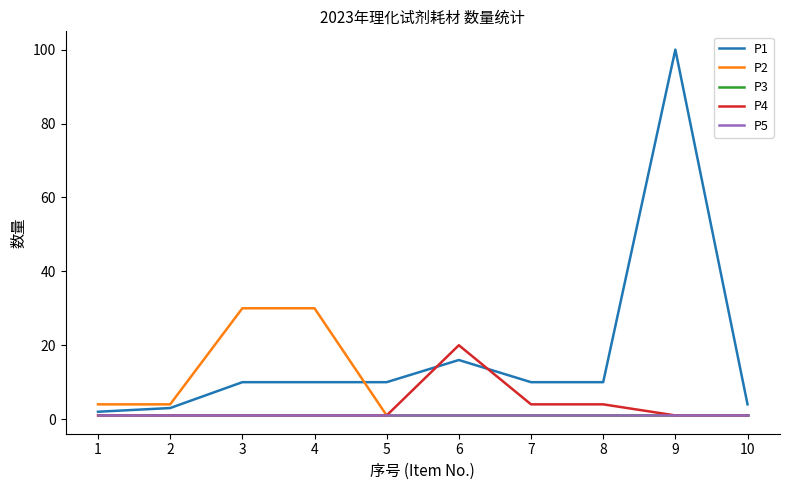

What value does the P5 series have at 1?

1